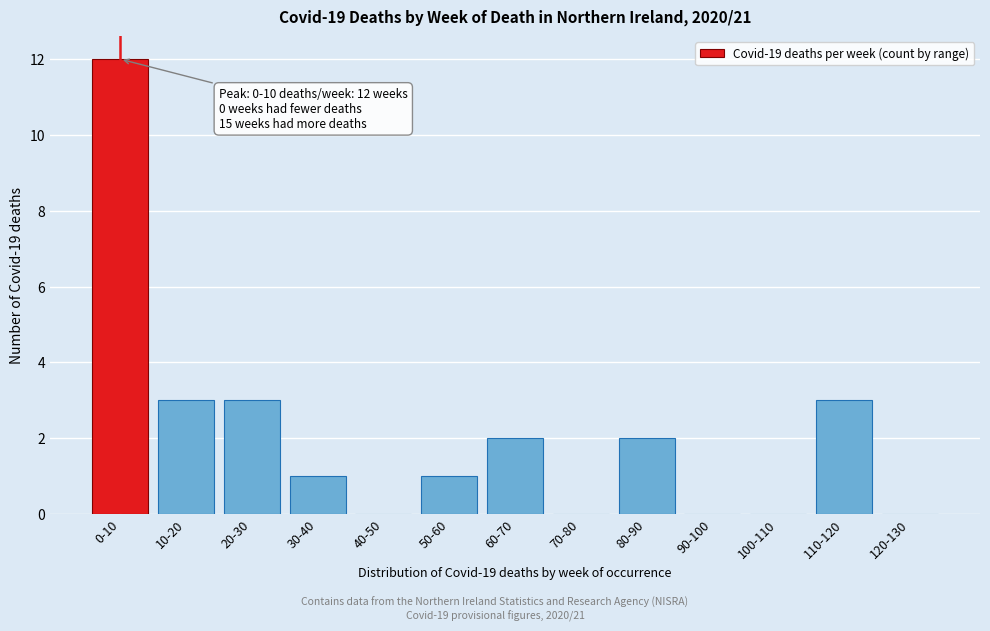

Reading left to right, extract all data points from this chart.

0-10=12	10-20=3	20-30=3	30-40=1	40-50=0	50-60=1	60-70=2	70-80=0	80-90=2	90-100=0	100-110=0	110-120=3	120-130=0